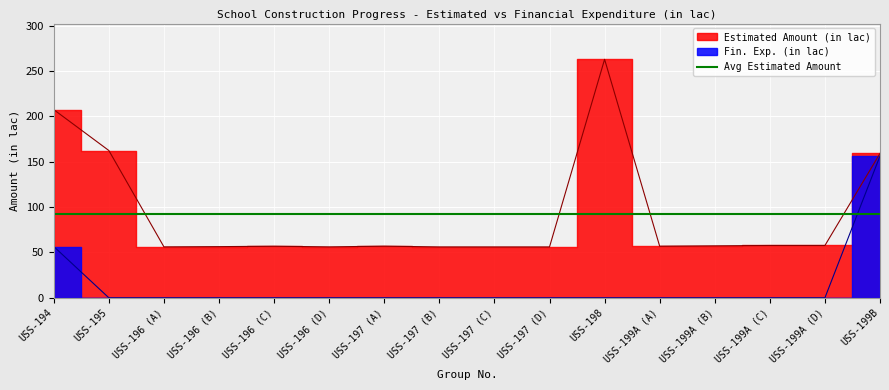

True or false: Estimated Amount (in lac) and Fin. Exp. (in lac) cross at least once.

False